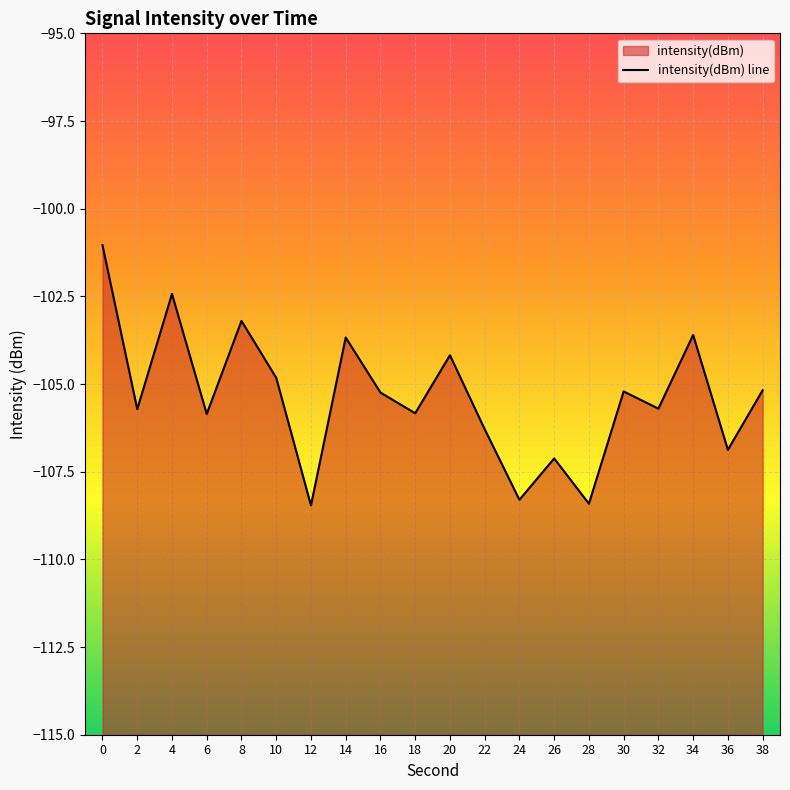

True or false: the data shows -108.5 at 12.

True